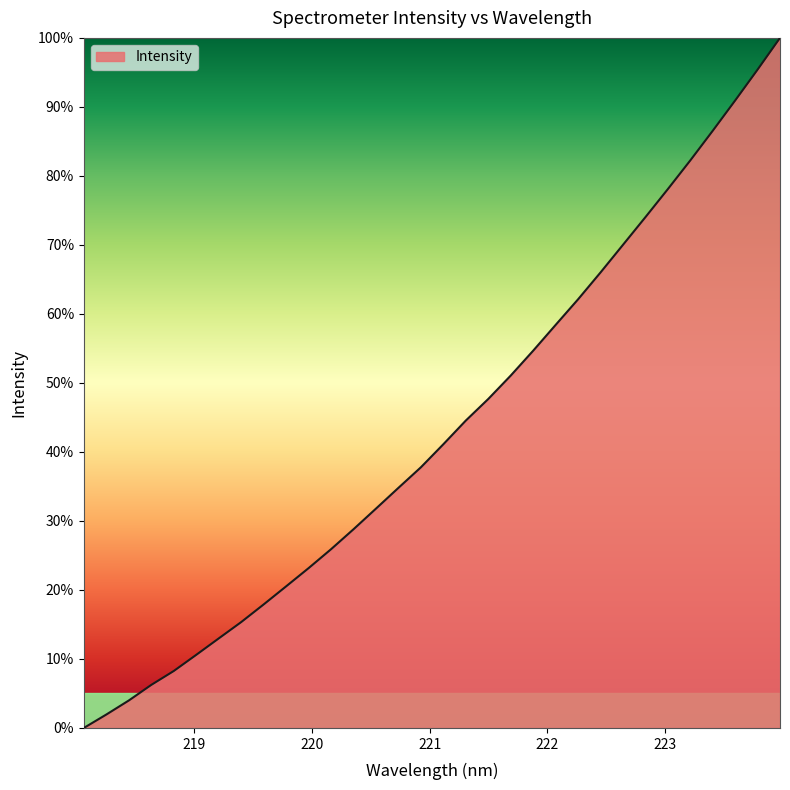

Reading left to right, what are all the values shown in this chart?

0.0	1.9	4.0	6.2	8.3	10.6	13.0	15.3	17.9	20.5	23.2	25.9	28.8	31.8	34.8	37.8	41.1	44.5	47.7	51.1	54.7	58.4	62.1	66.0	70.0	74.0	78.1	82.2	86.5	90.9	95.4	100.0